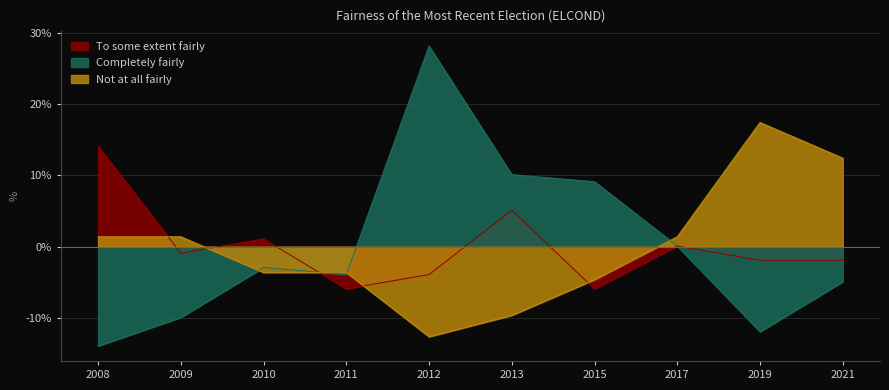

At which category is the sum across all series the highest?

2012